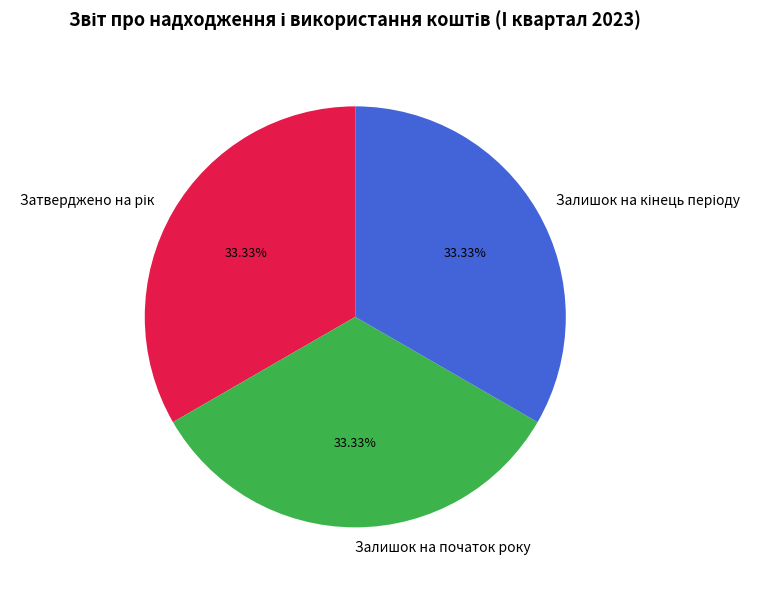

To the nearest percent, what is the difference between the largest and smallest slice percentages?

0%